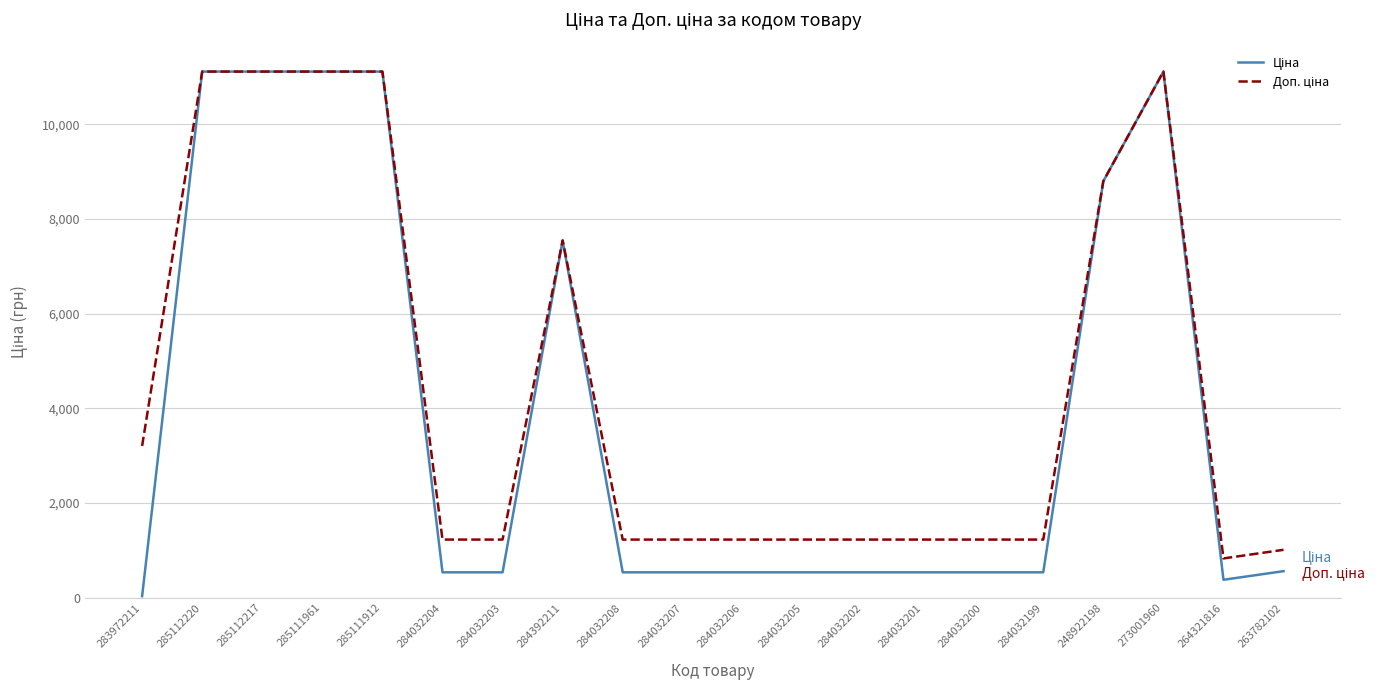

Which label corresponds to the smallest value in the chart?

283972211